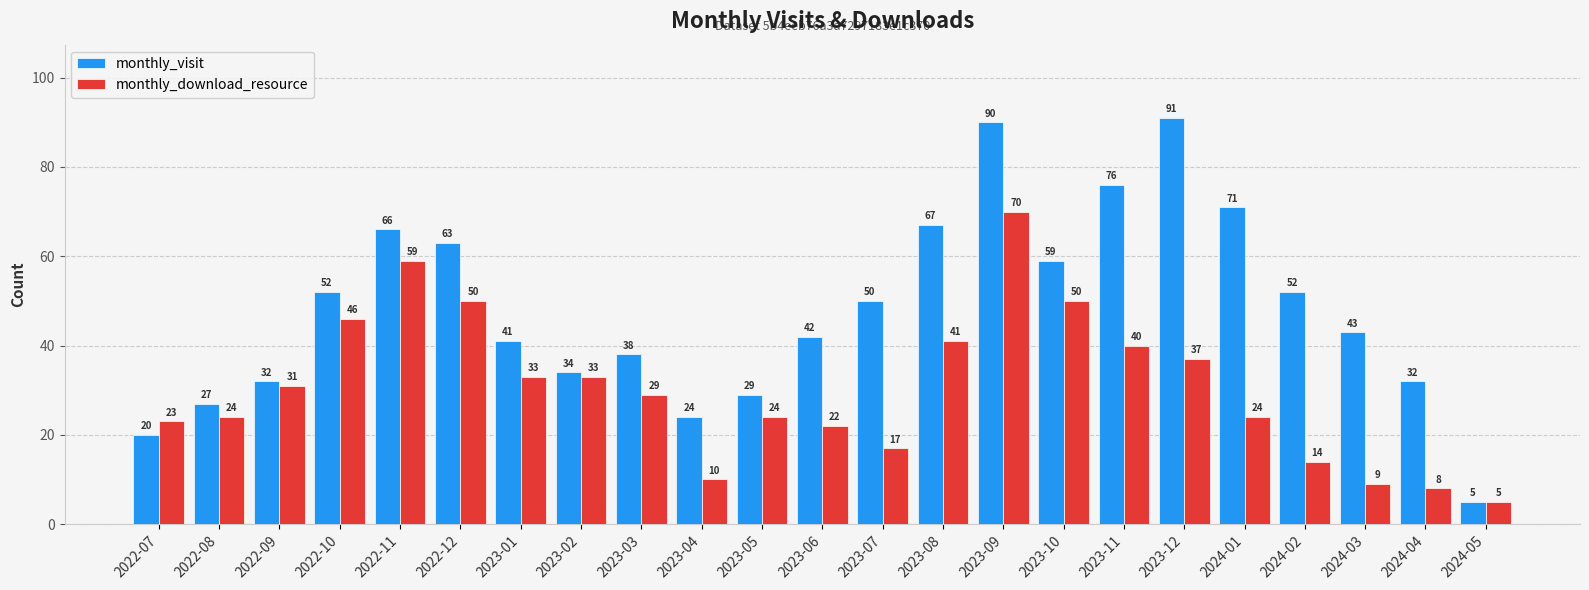

The value of monthly_download_resource at 2022-10 is 61. True or false?

False